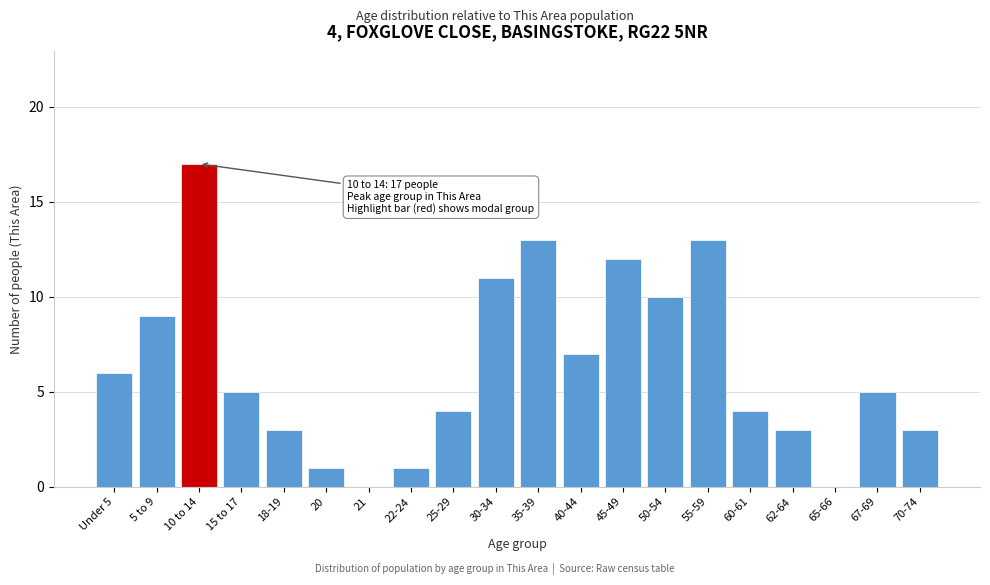

Reading left to right, extract all data points from this chart.

Under 5=6	5 to 9=9	10 to 14=17	15 to 17=5	18-19=3	20=1	21=0	22-24=1	25-29=4	30-34=11	35-39=13	40-44=7	45-49=12	50-54=10	55-59=13	60-61=4	62-64=3	65-66=0	67-69=5	70-74=3